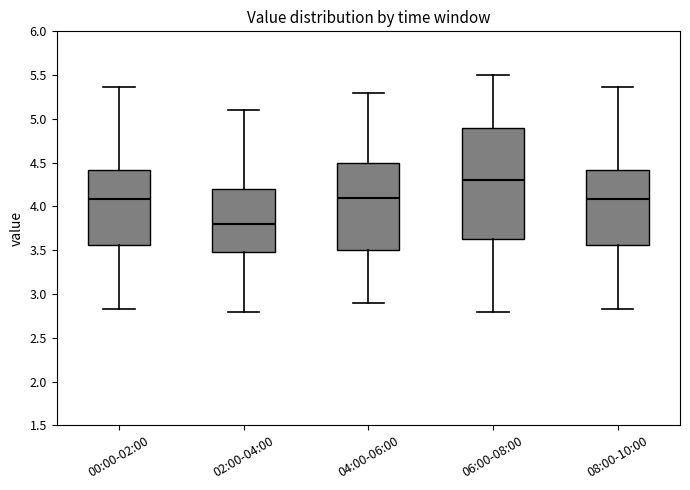

Reading left to right, transcribe this box plot: for each box, give where its median line is, the range the box spans, and where its two whiskers end, as read against the y-axis. The values are not printed on the chart, so give them approximately, as read against the axis.

00:00-02:00: median 4.10, box 3.55 to 4.40, whiskers 2.85 to 5.35
02:00-04:00: median 3.80, box 3.50 to 4.20, whiskers 2.80 to 5.10
04:00-06:00: median 4.10, box 3.50 to 4.50, whiskers 2.90 to 5.30
06:00-08:00: median 4.30, box 3.65 to 4.90, whiskers 2.80 to 5.50
08:00-10:00: median 4.10, box 3.55 to 4.40, whiskers 2.85 to 5.35